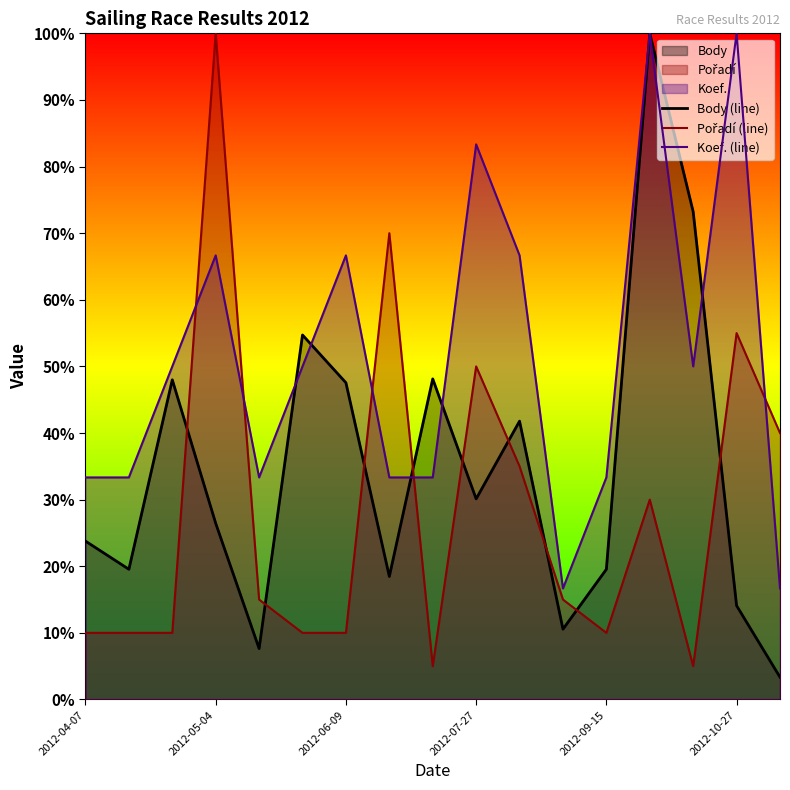

The value of Body (line) at 2012-05-04 is 17.5. True or false?

False